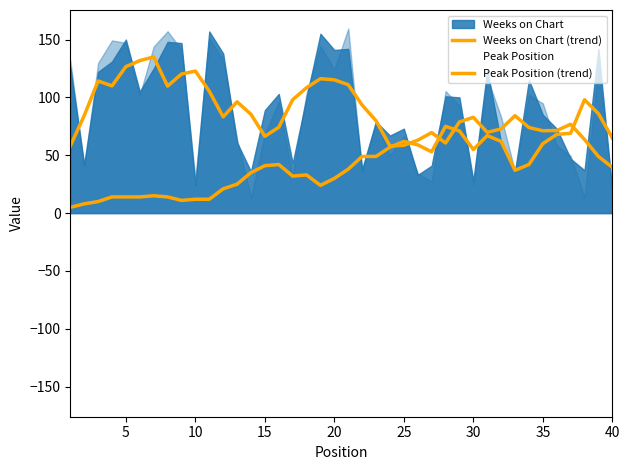

Which has a higher value, 11 or 28?

11